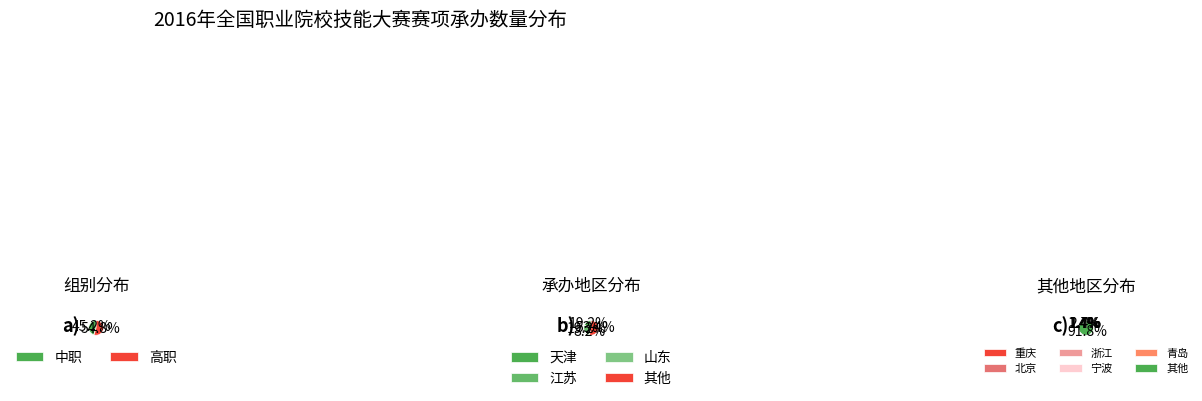

What percentage is the 高职 slice, to the nearest percent?

55%